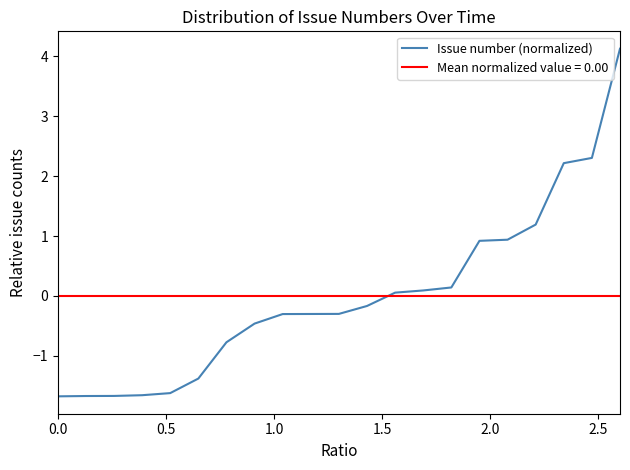

What is the highest value of the Issue number (normalized) series?

4.1